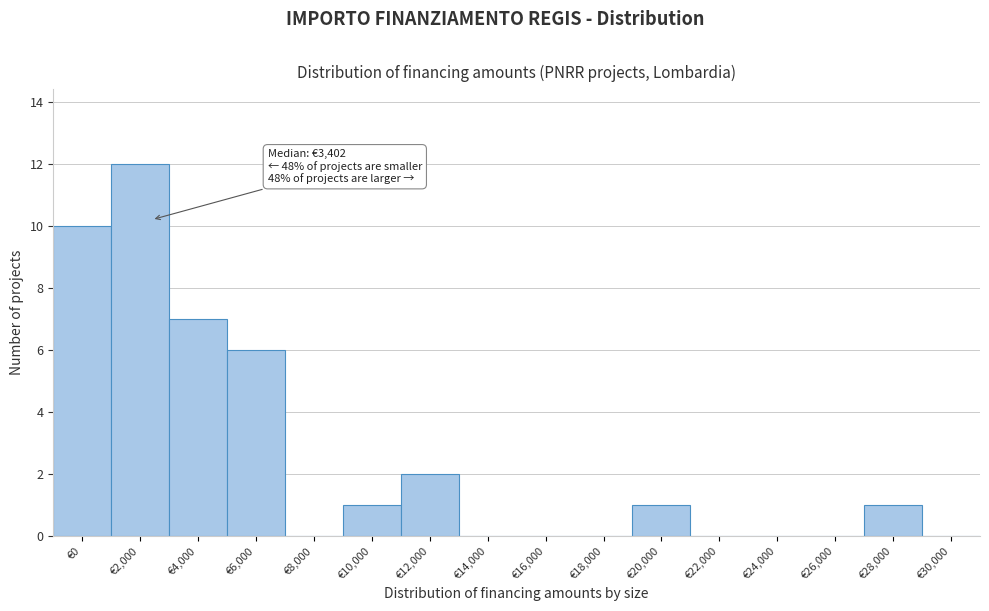

Reading left to right, list all the values displayed in this chart.

€0=10	€2,000=12	€4,000=7	€6,000=6	€8,000=0	€10,000=1	€12,000=2	€14,000=0	€16,000=0	€18,000=0	€20,000=1	€22,000=0	€24,000=0	€26,000=0	€28,000=1	€30,000=0